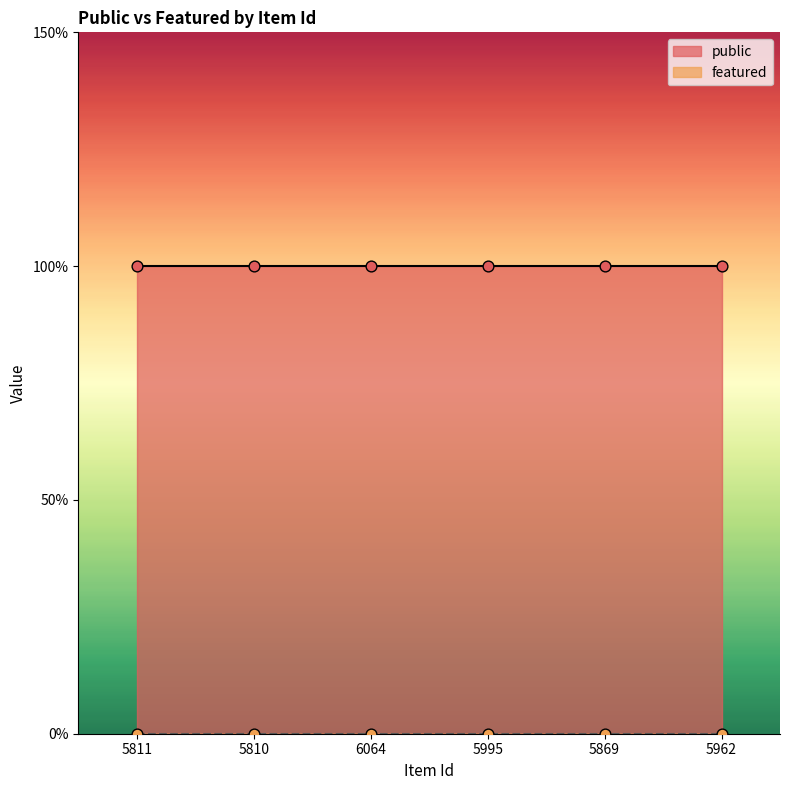

Which series reaches the minimum Y coordinate?

featured